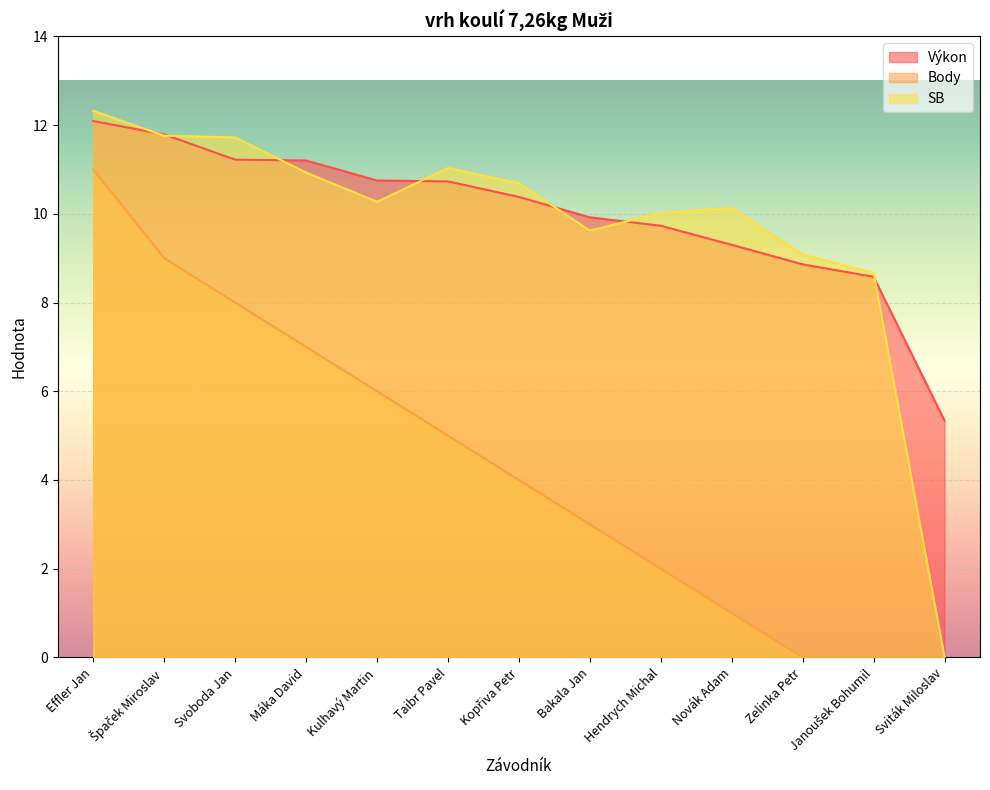

What is the value of the Výkon point at the 10th from the left?

9.3